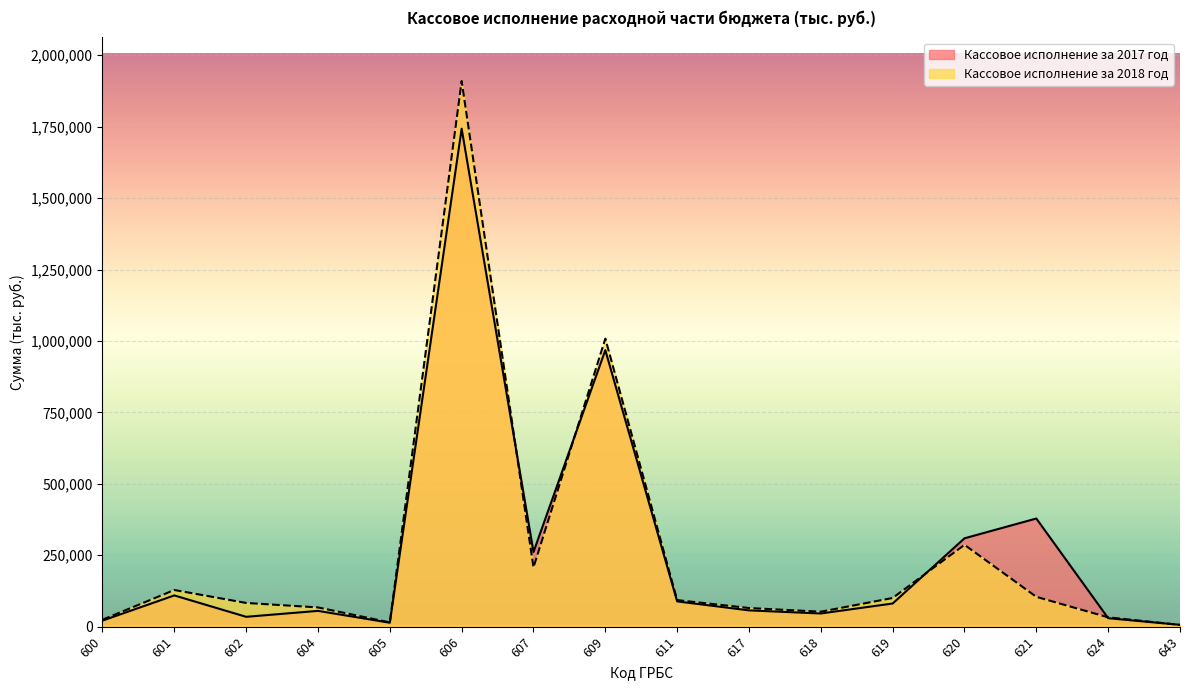

How many lines are shown in the chart?

2